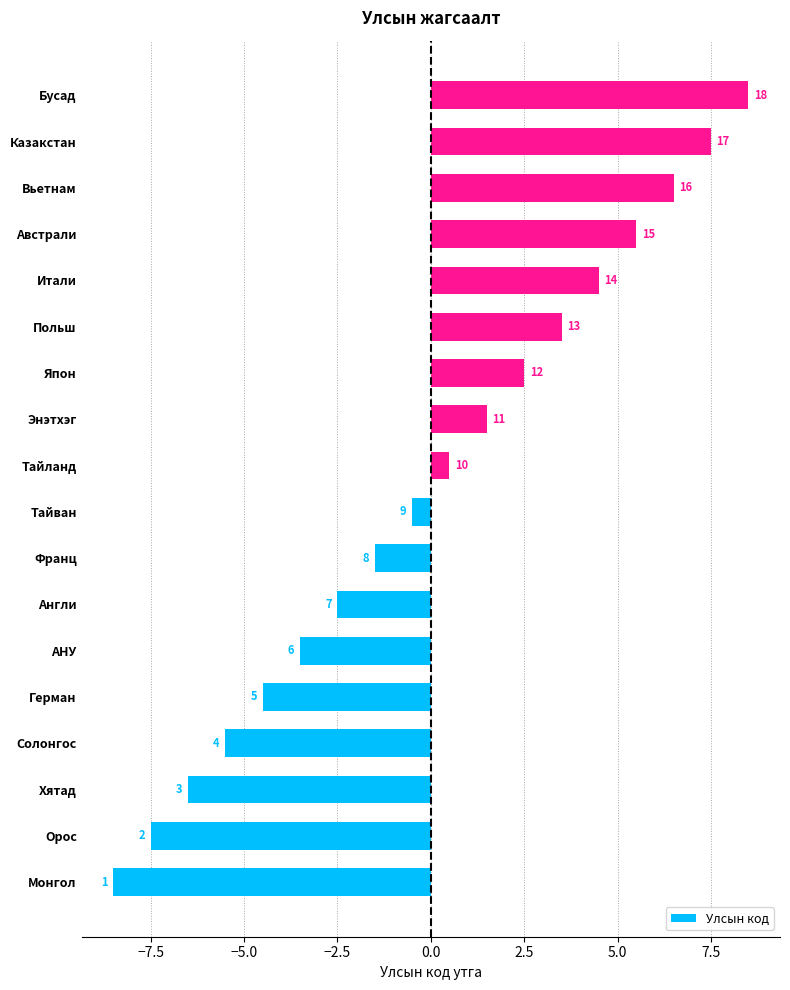

Does the chart contain any negative values?

Yes